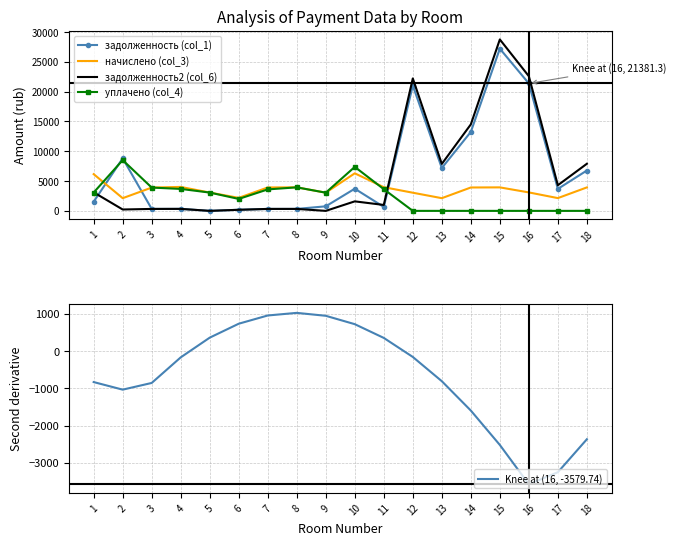

How many intersections are there between уплачено (col_4) and начислено (col_3)?

3